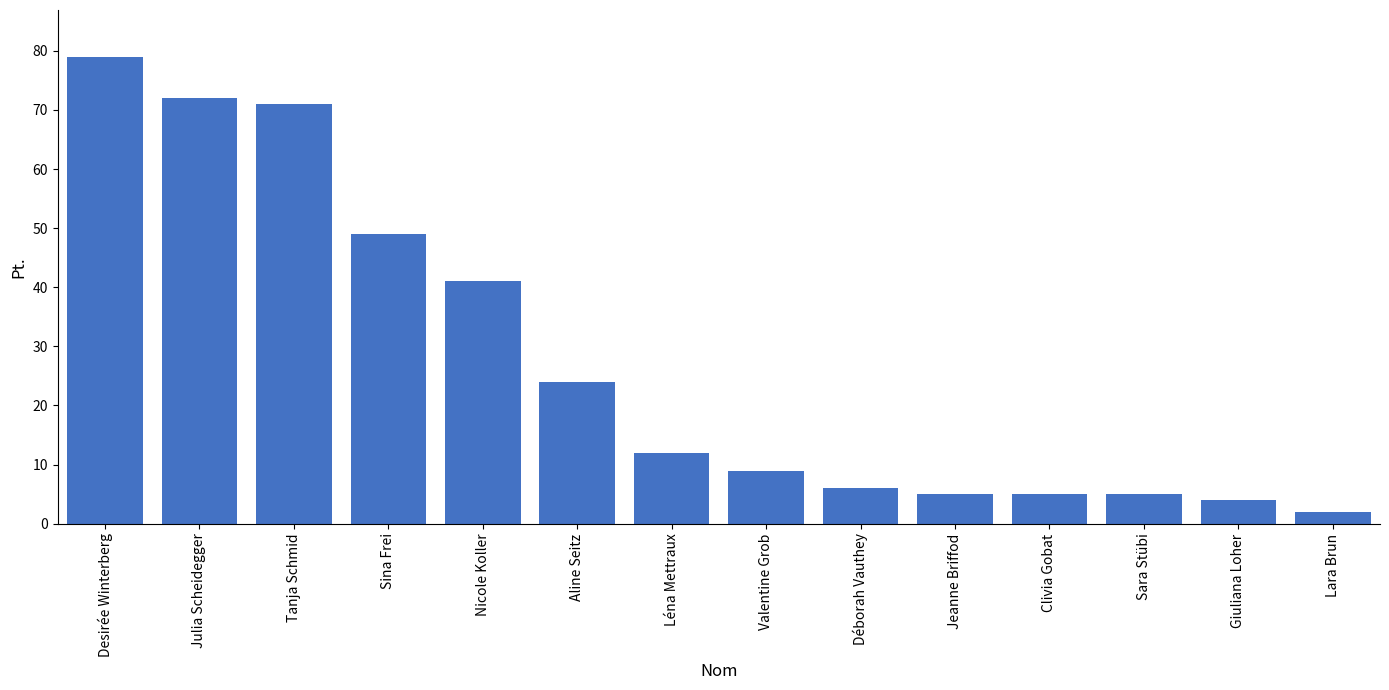

Which category has the highest value across all series?

Desirée Winterberg